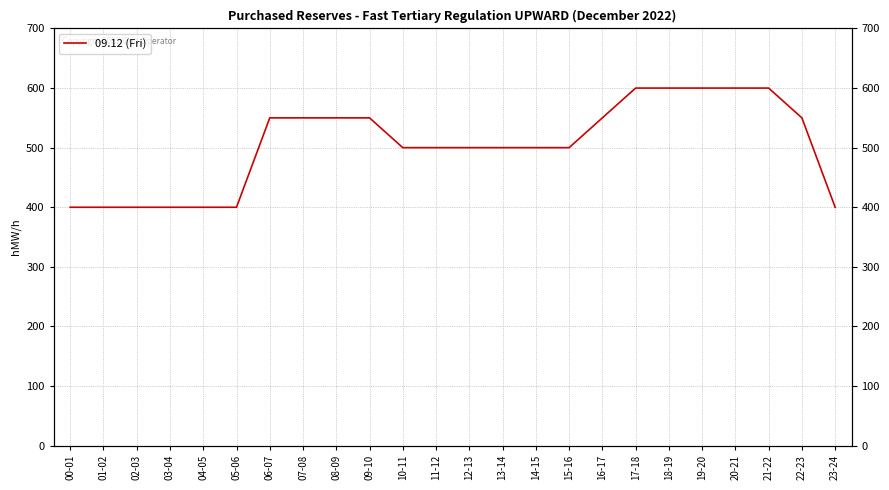

Where does the data first go above 500?

06-07